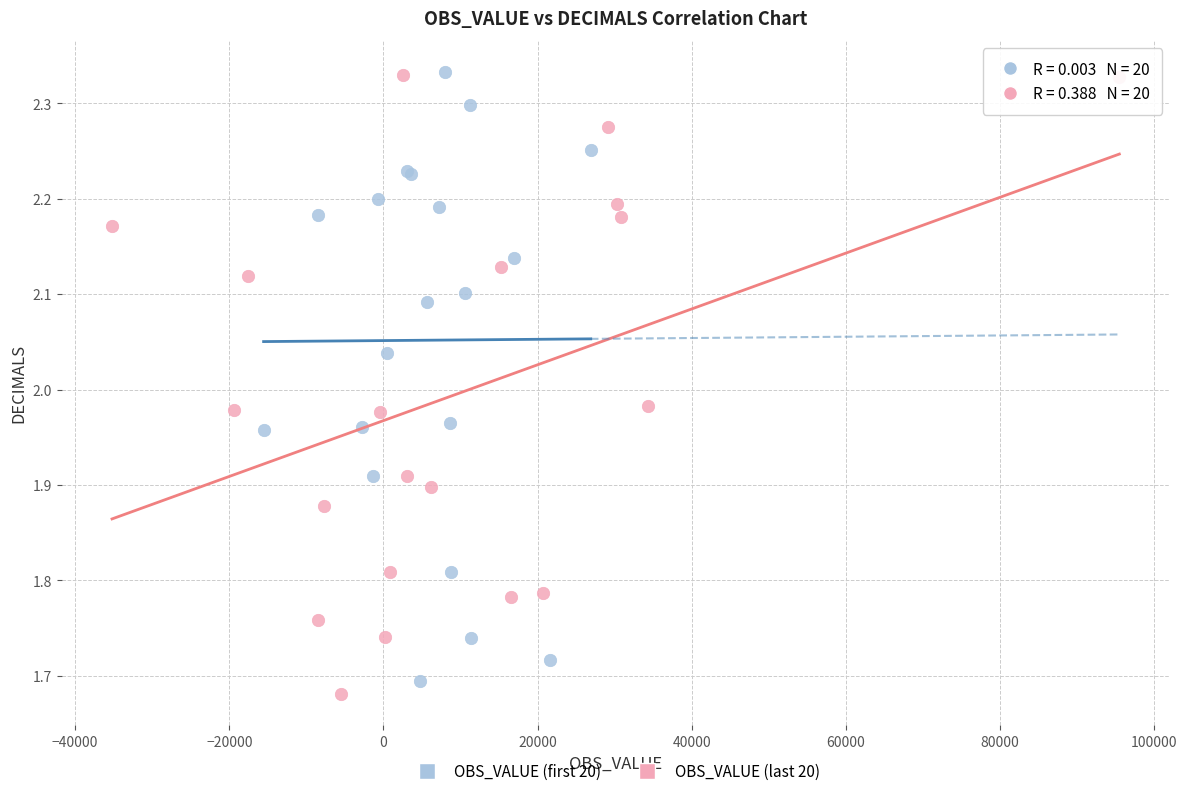

What are all the series names shown in the legend?

OBS_VALUE (first 20), OBS_VALUE (last 20)